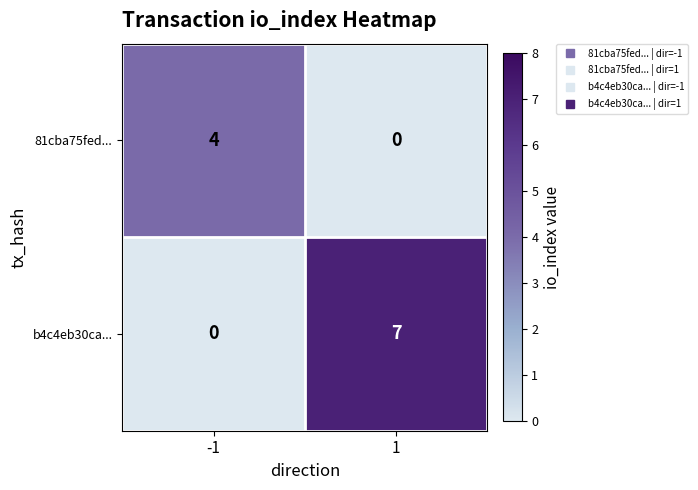

At which category is the sum across all series the highest?

1